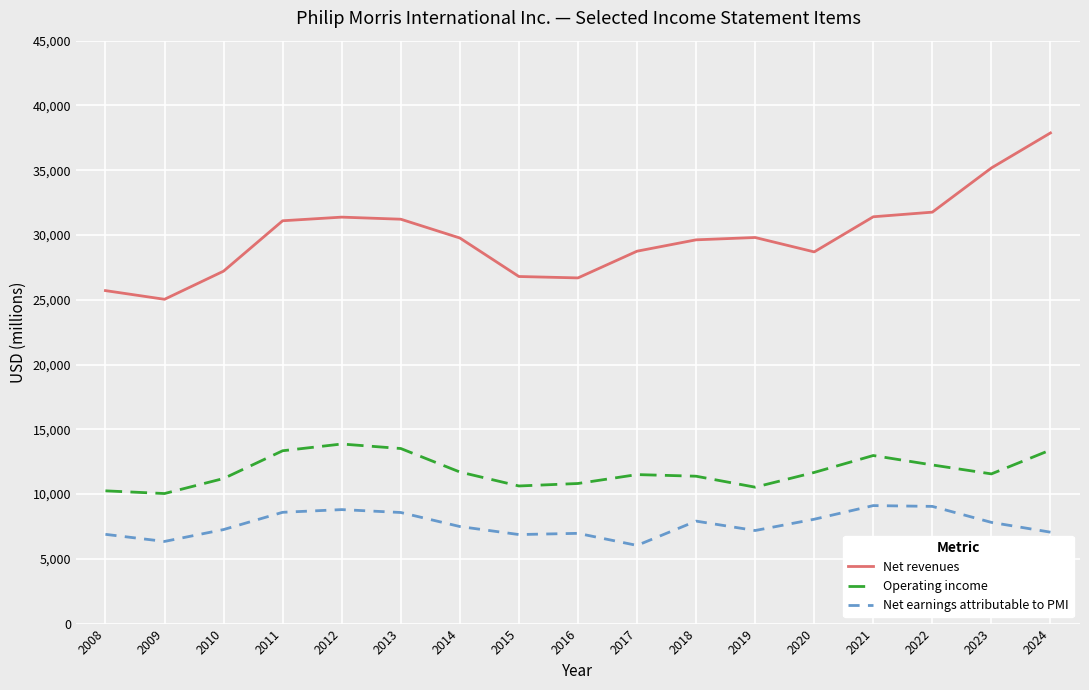

Is the value of Operating income at 2011 greater than the value of Net earnings attributable to PMI at 2019?

Yes